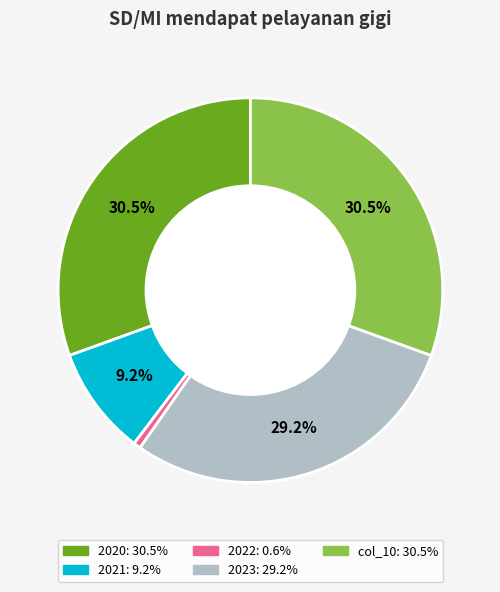

Is there any slice that represents more than half of the pie?

No